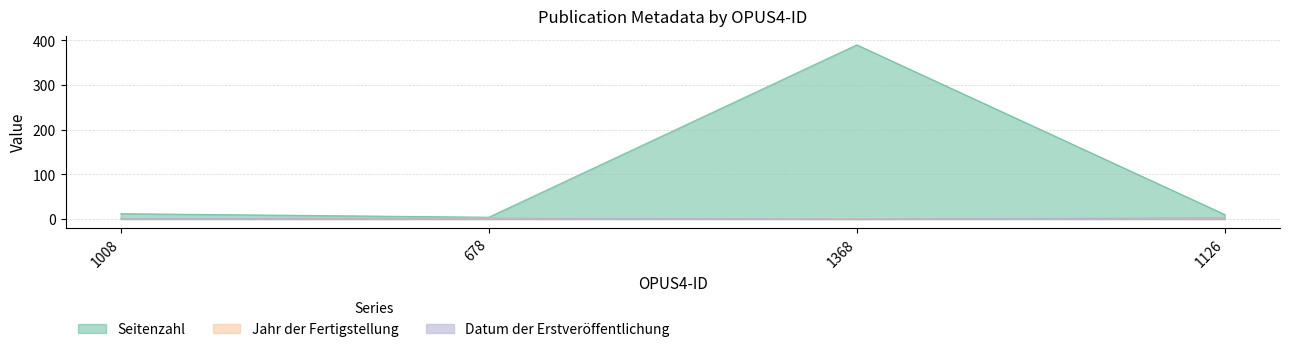

Which category has the highest value across all series?

1368